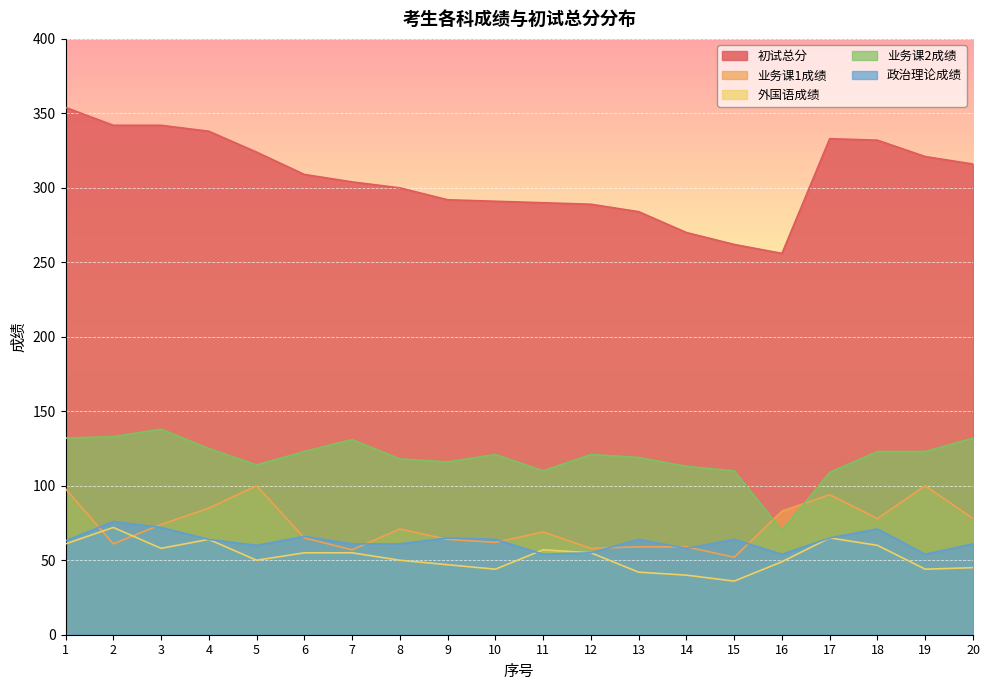

At how many categories does at least one series exceed 191?

20